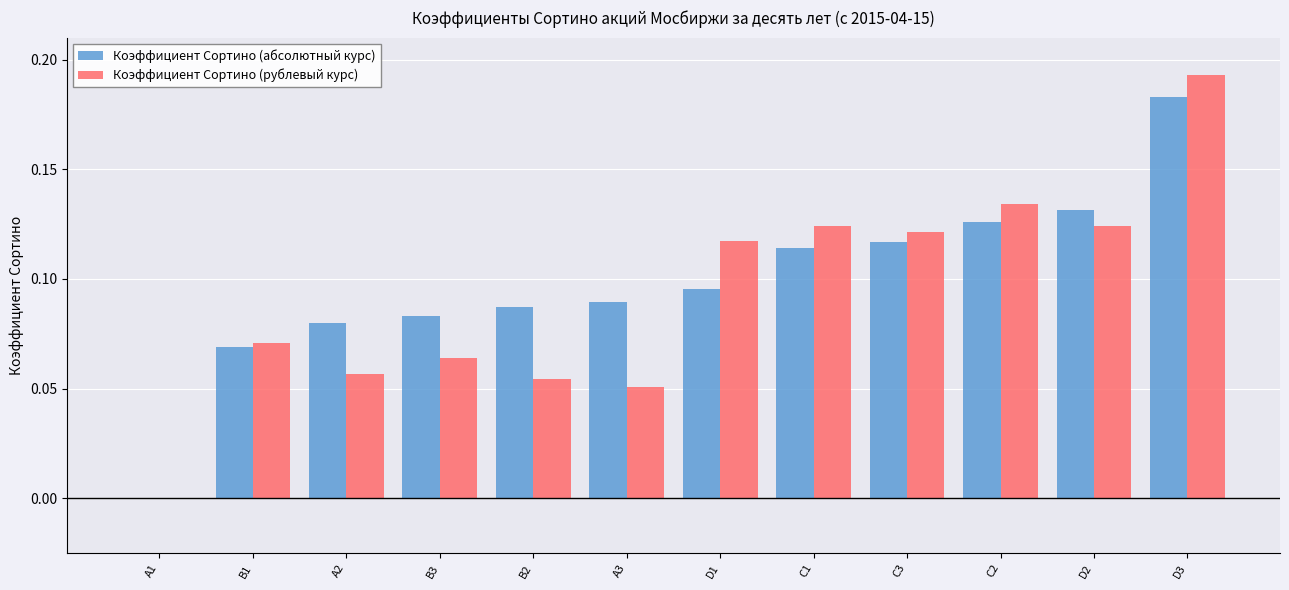

Where is Коэффициент Сортино (рублевый курс) nearest to the value 0?

A1